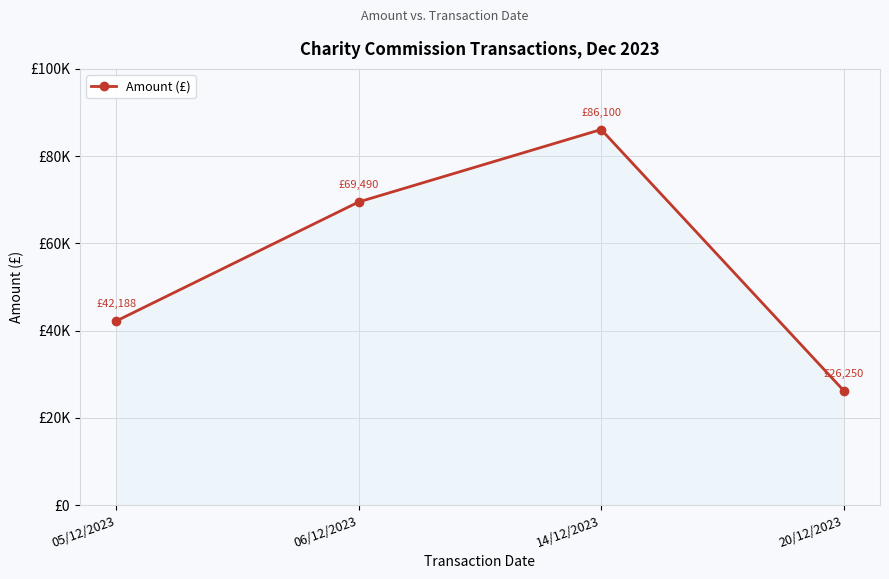

What is the label of the 3rd point from the left?

14/12/2023